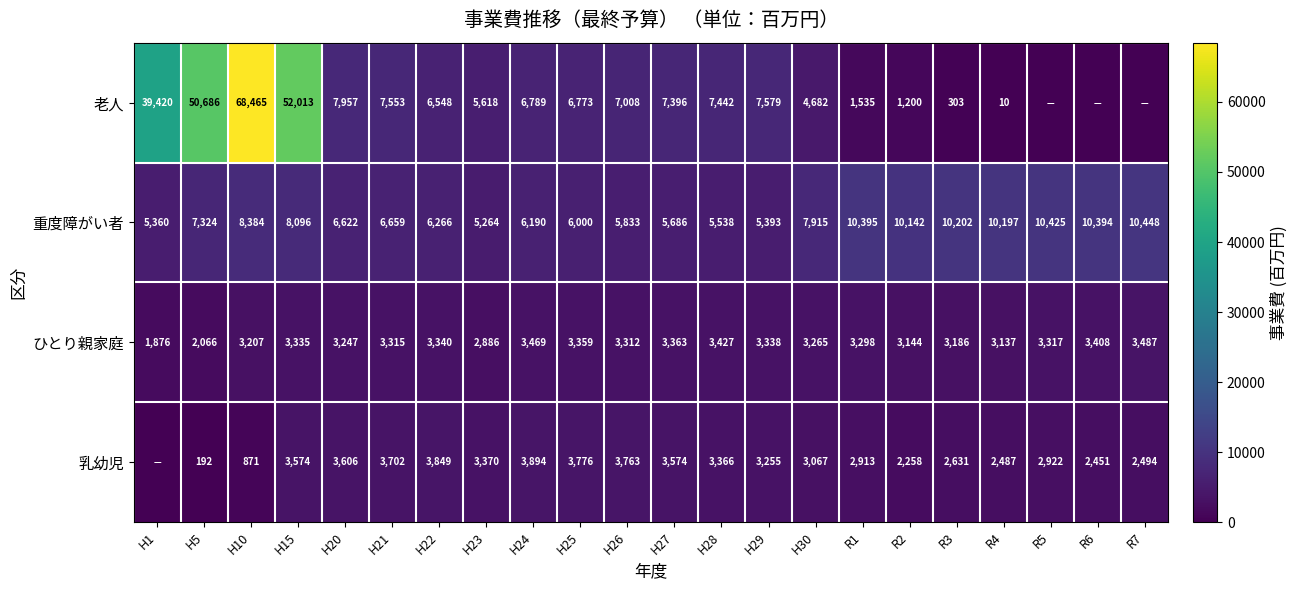

What is the average value of the ひとり親家庭 series?

3172